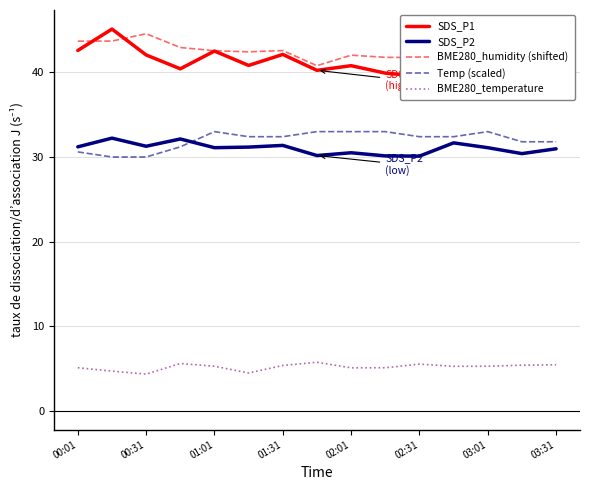

Is the value of SDS_P2 at 01:31 greater than the value of BME280_humidity (shifted) at 02:31?

No